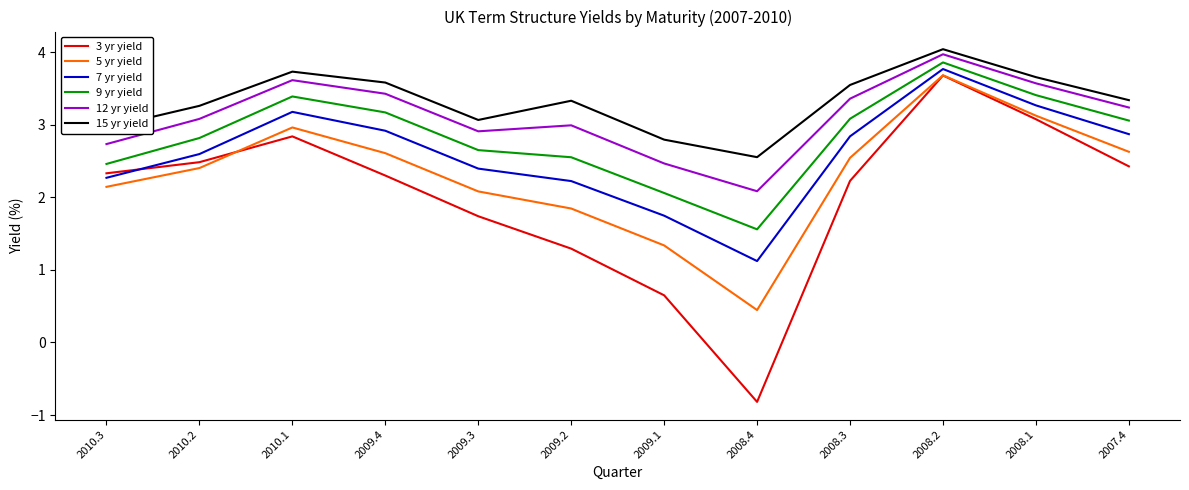

What are all the series names shown in the legend?

3 yr yield, 5 yr yield, 7 yr yield, 9 yr yield, 12 yr yield, 15 yr yield